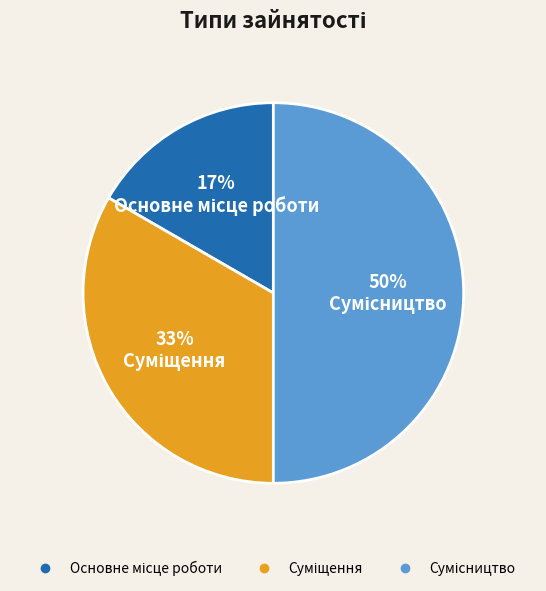

To the nearest percent, what is the difference between the largest and smallest slice percentages?

33%